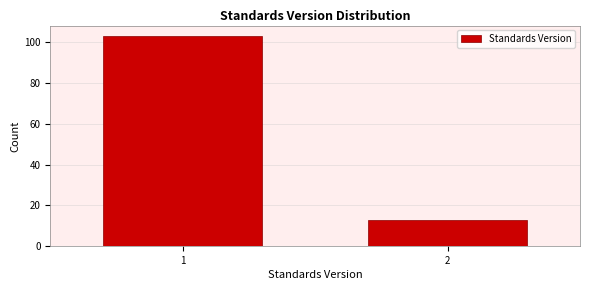

Reading right to left, extract all data points from this chart.

13	103